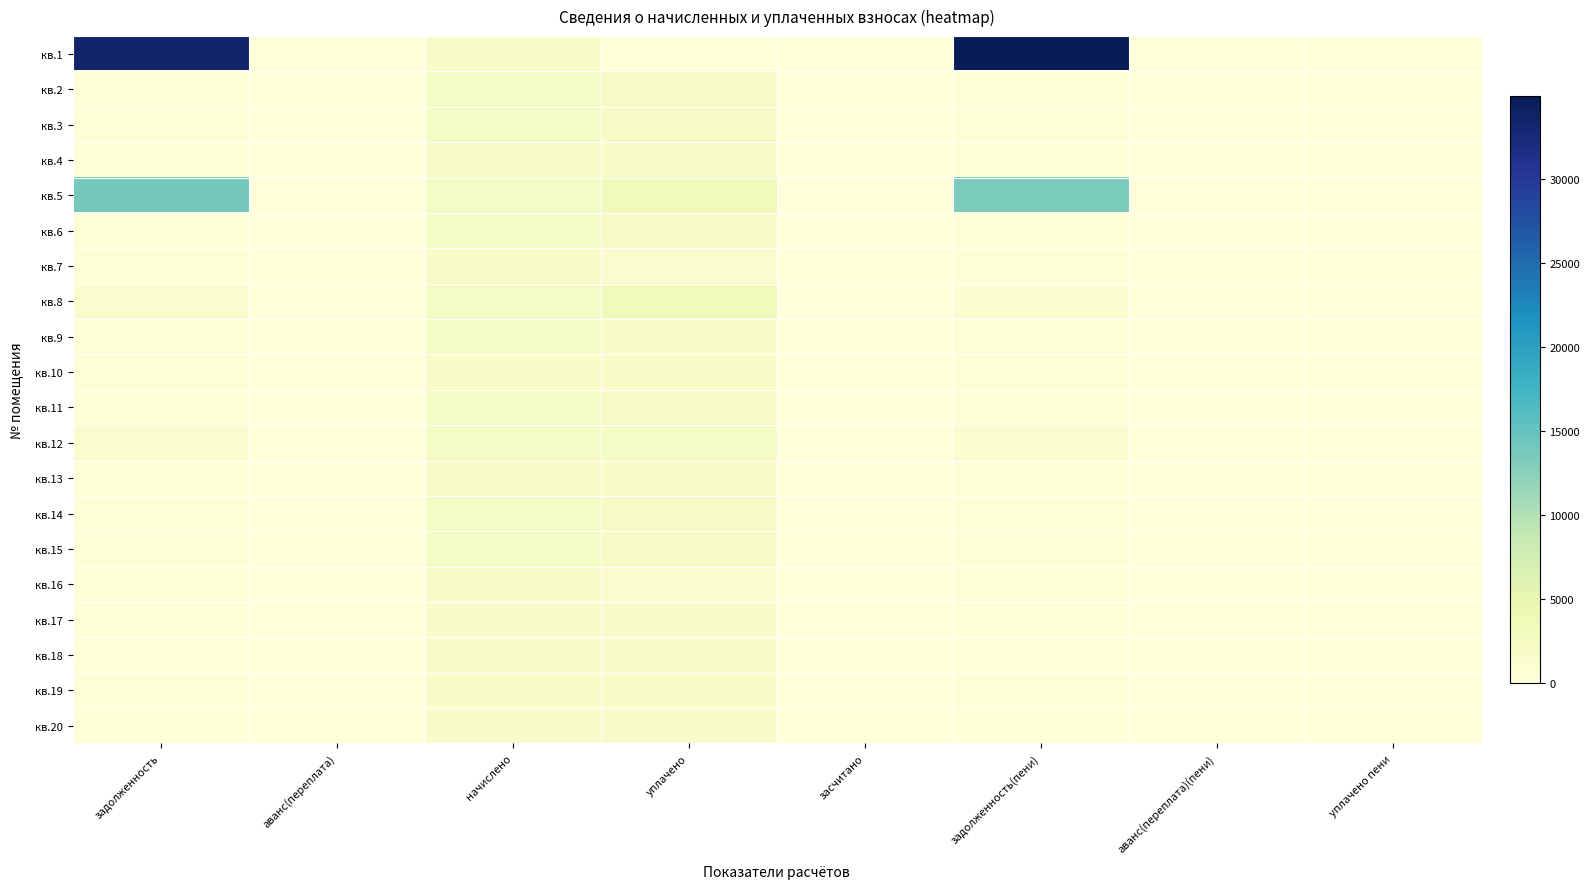

How many distinct data groups are displayed?

20